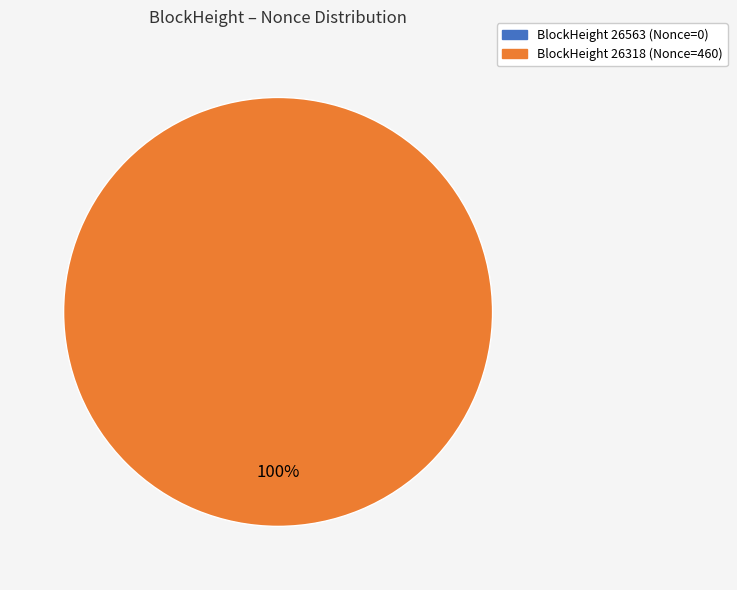

Which category has the biggest portion of the pie?

26318